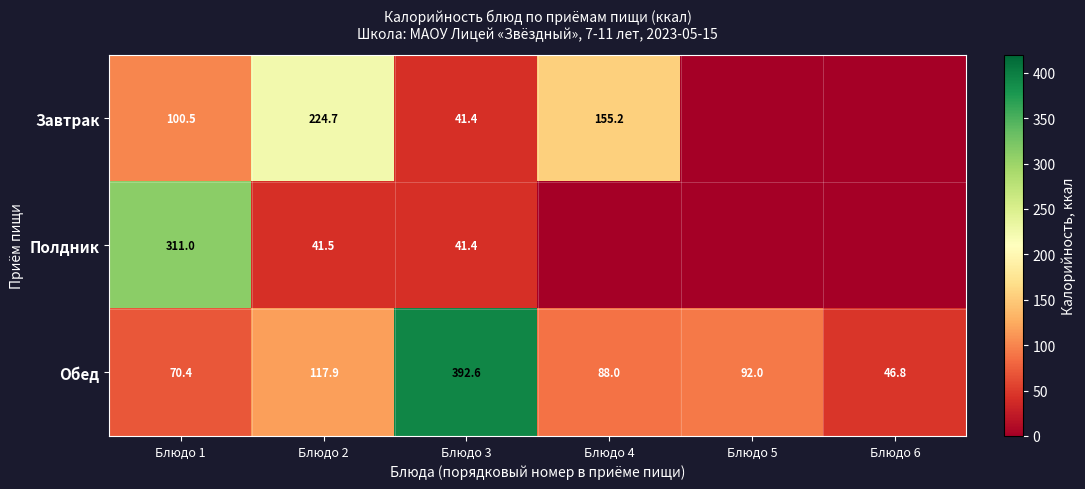

At which label is Обед closest to 219?

Блюдо 2